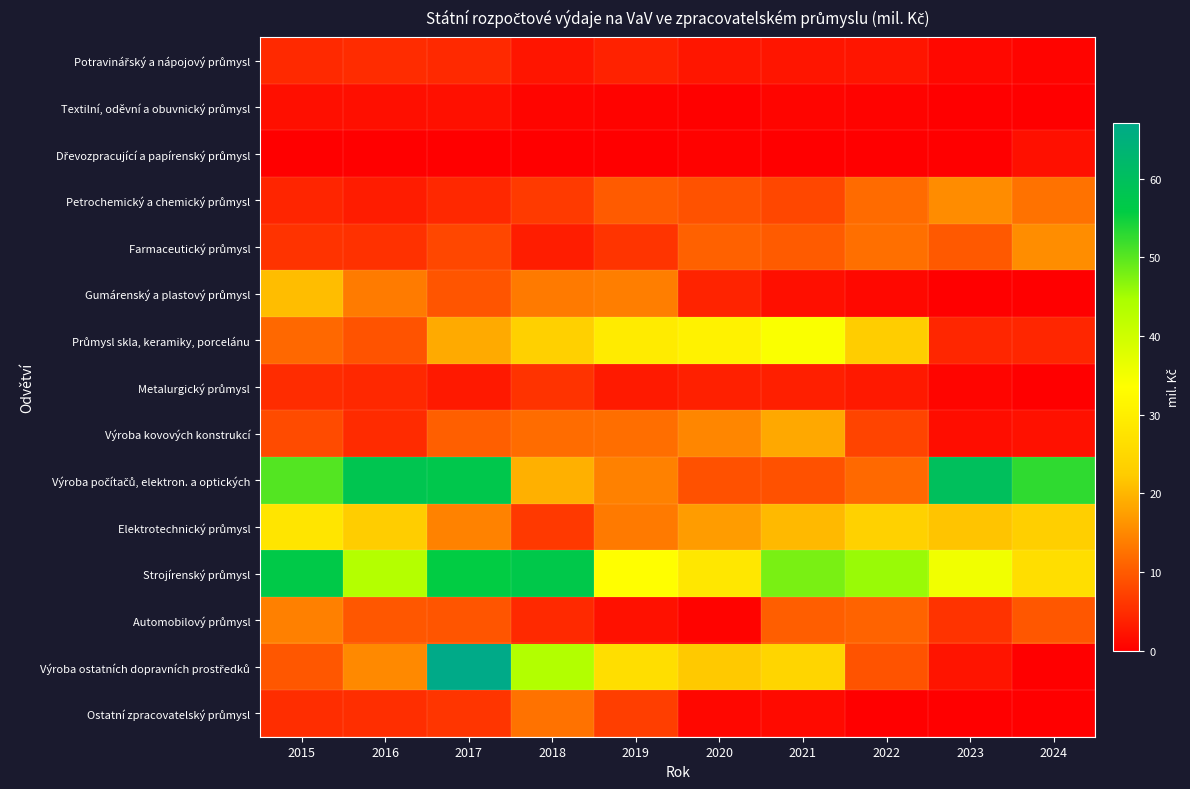

Rank the series by their maximum value, from lowest to highest.

Dřevozpracující a papírenský průmysl, Textilní, oděvní a obuvnický průmysl, Potravinářský a nápojový průmysl, Metalurgický průmysl, Ostatní zpracovatelský průmysl, Automobilový průmysl, Petrochemický a chemický průmysl, Farmaceutický průmysl, Výroba kovových konstrukcí, Gumárenský a plastový průmysl, Elektrotechnický průmysl, Průmysl skla, keramiky, porcelánu, Strojírenský průmysl, Výroba počítačů, elektron. a optických, Výroba ostatních dopravních prostředků